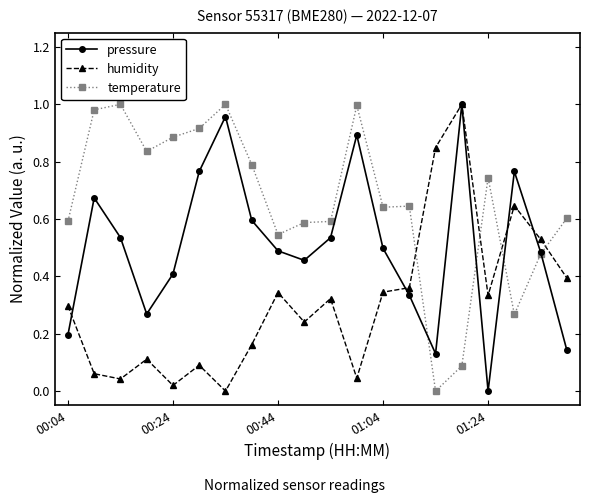

How many intersections are there between temperature and humidity?

4